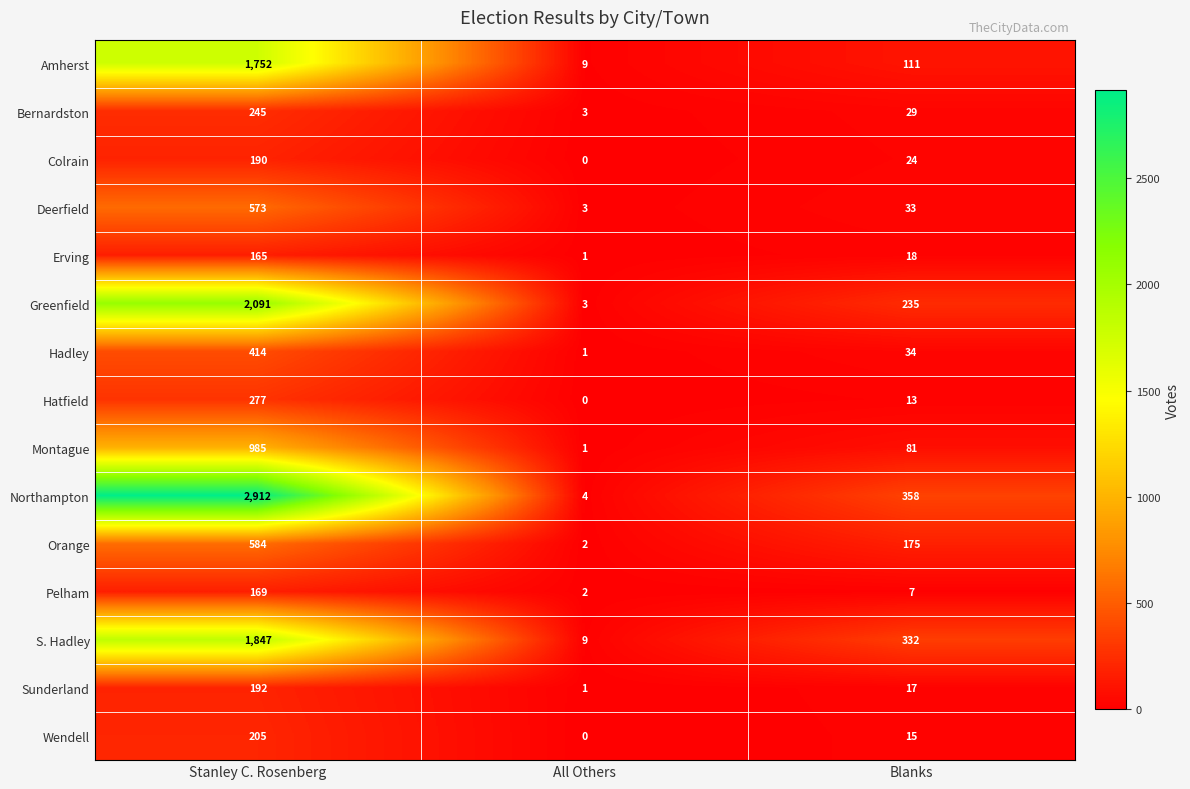

Which series has the widest spread of values?

Northampton